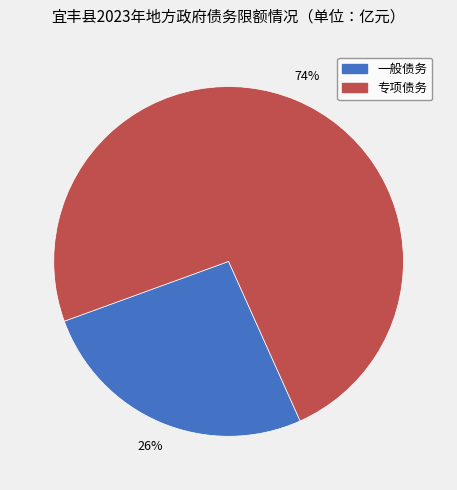

To the nearest percent, what is the difference between the largest and smallest slice percentages?

48%